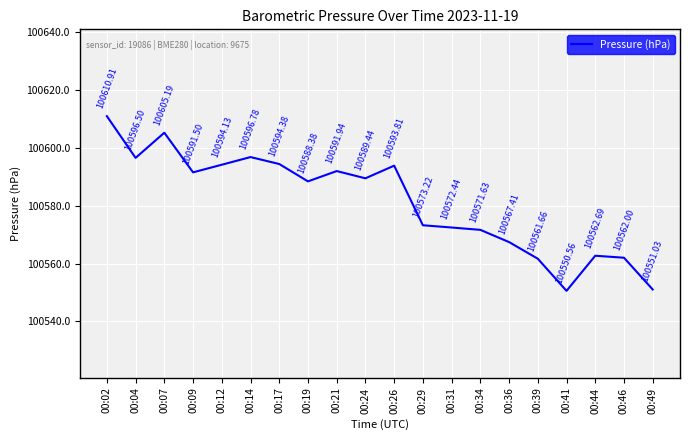

Approximately how many times larger is the value at 00:14 compared to 00:39?

1.0